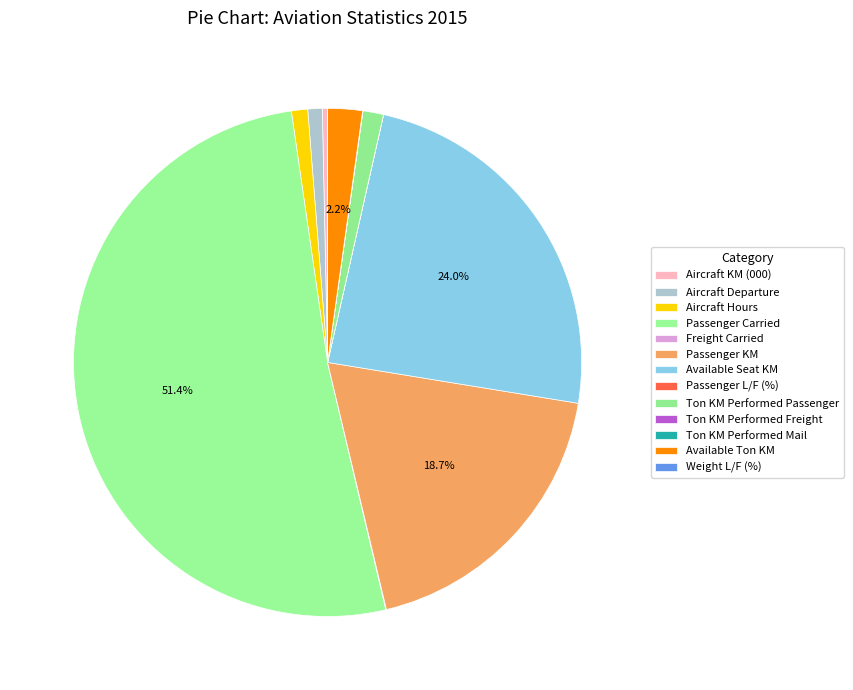

Combined, what portion of the pie is Aircraft Hours and Available Ton KM?

3.2%